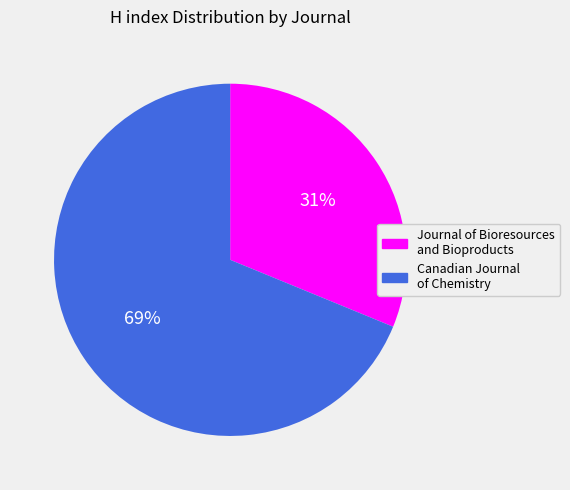

To the nearest percent, what percentage of the pie is Journal of Bioresources and Bioproducts?

31%